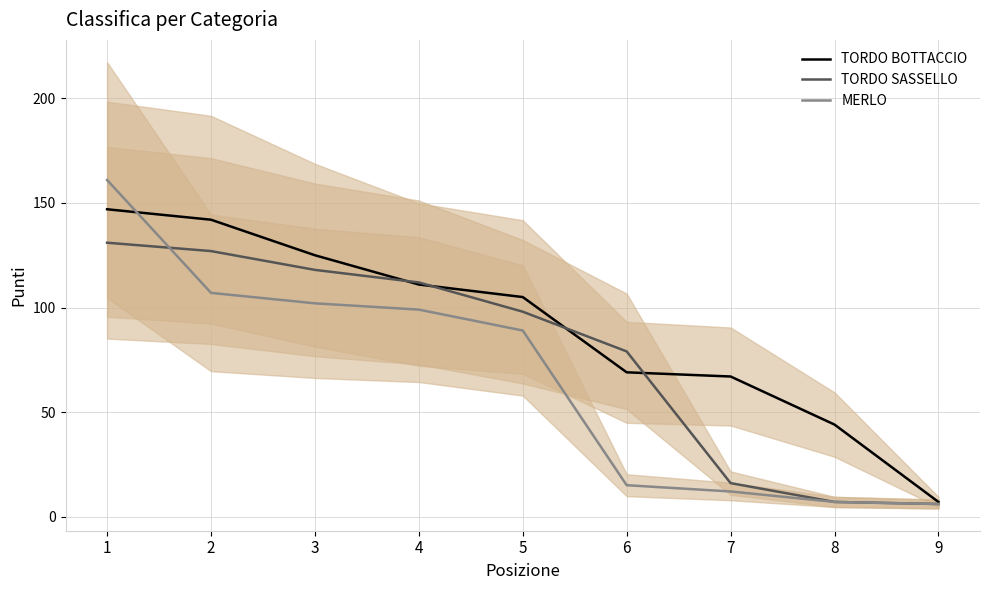

What are all the series names shown in the legend?

TORDO BOTTACCIO, TORDO SASSELLO, MERLO